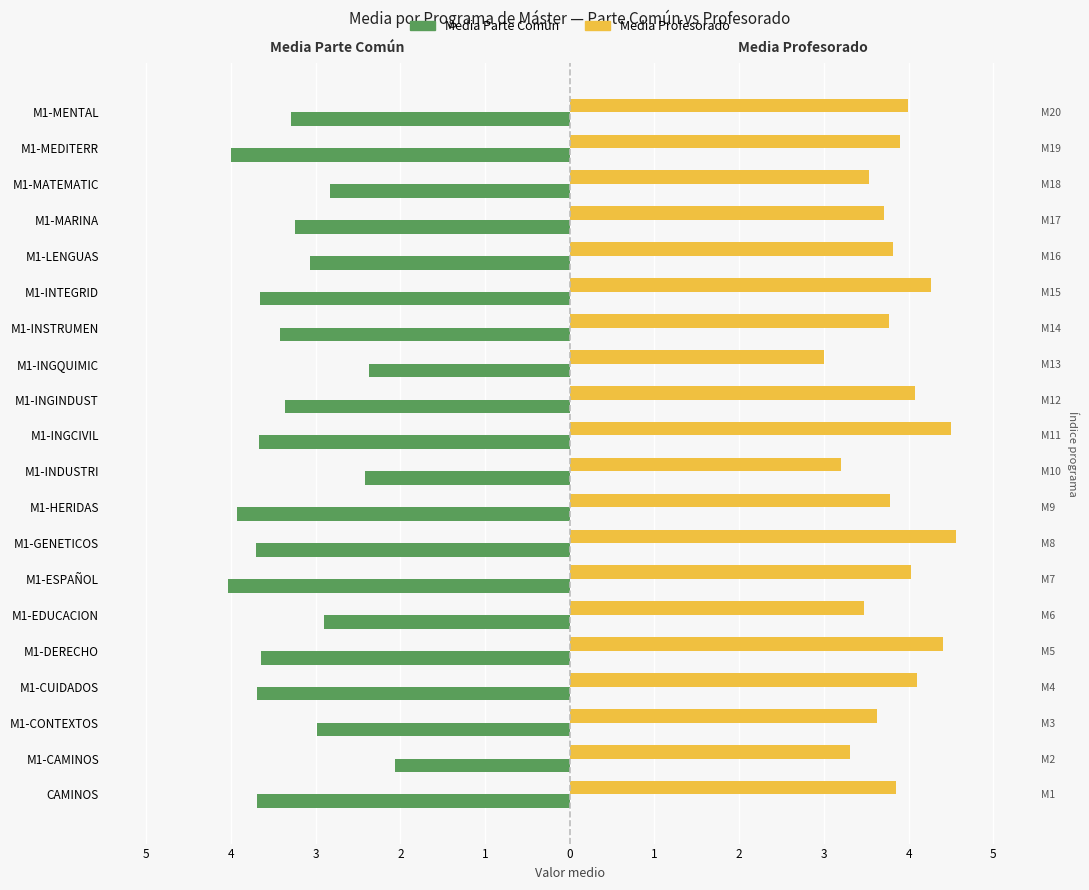

Between M1-INGINDUST and M1-CUIDADOS, which is larger?

M1-INGINDUST